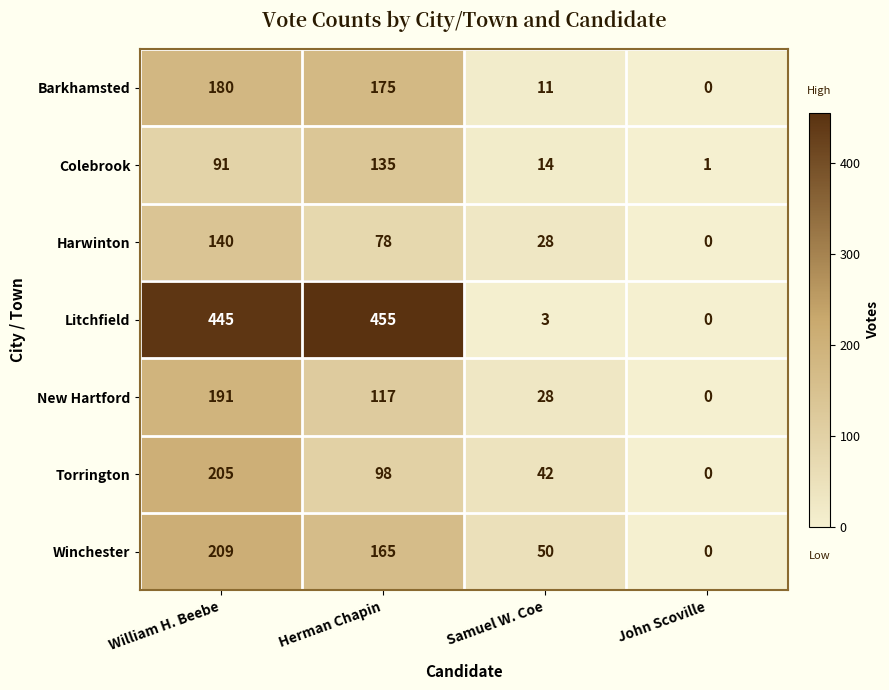

Where is New Hartford nearest to the value 95?

Herman Chapin